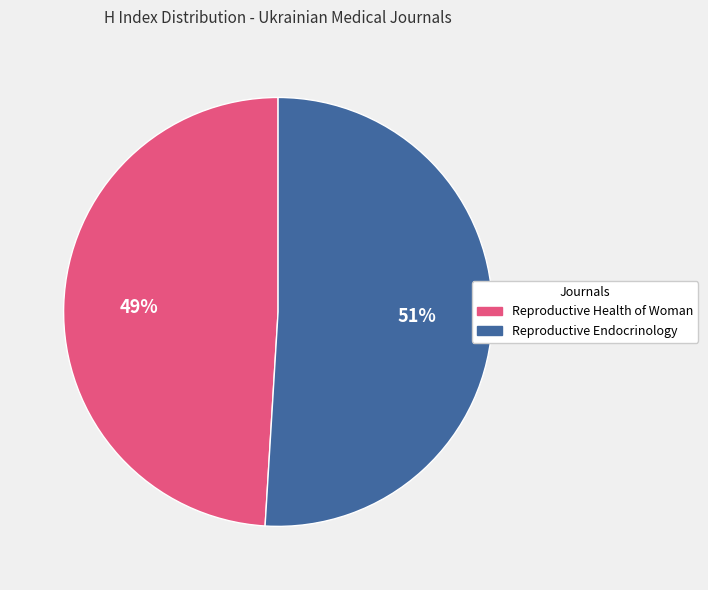

To the nearest percent, what portion does Reproductive Health of Woman represent?

49%